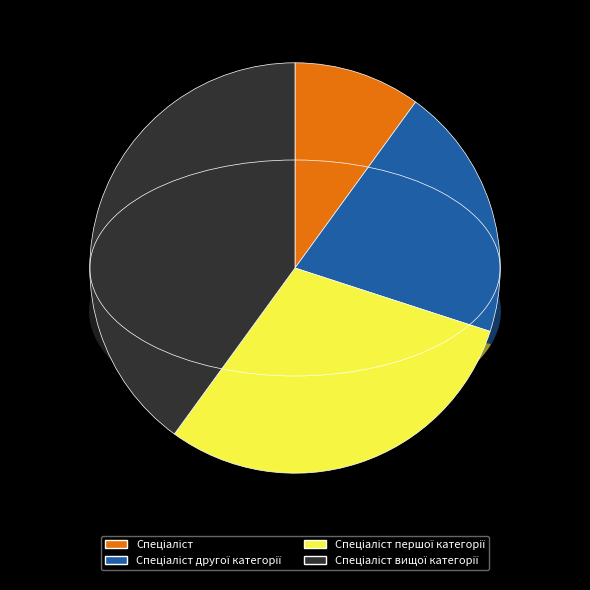

The Спеціаліст першої категорії slice represents 41% of the pie. True or false?

False